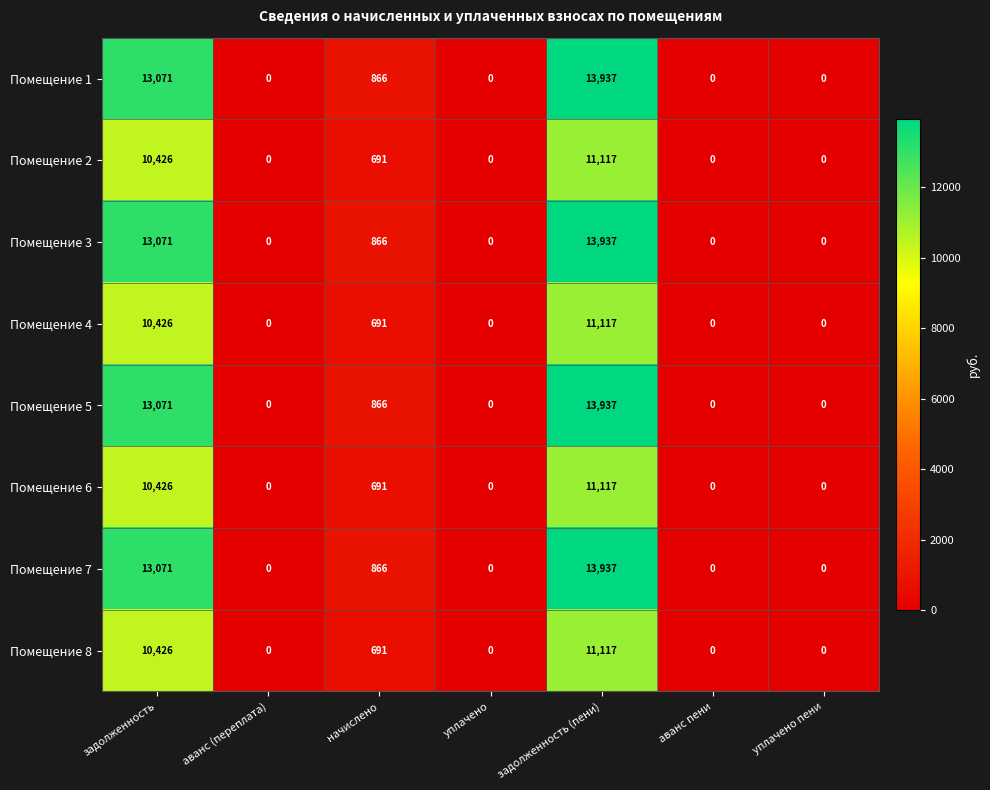

What is the difference between the highest and lowest values at задолженность (пени)?

2820